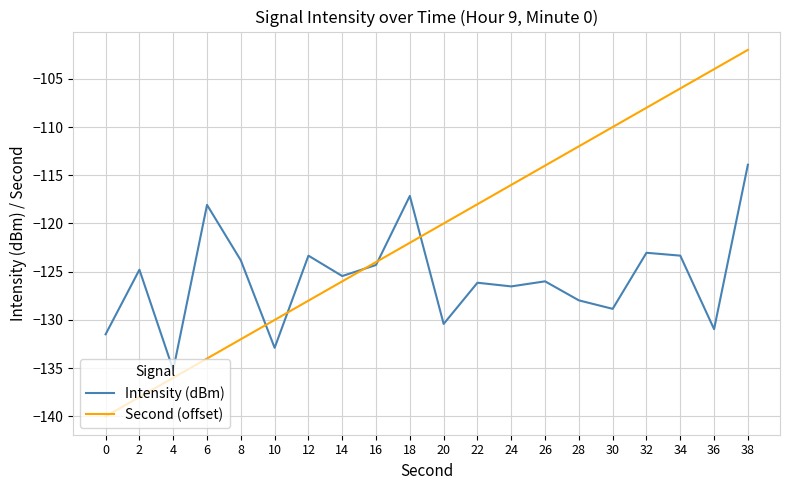

How many lines are shown in the chart?

2